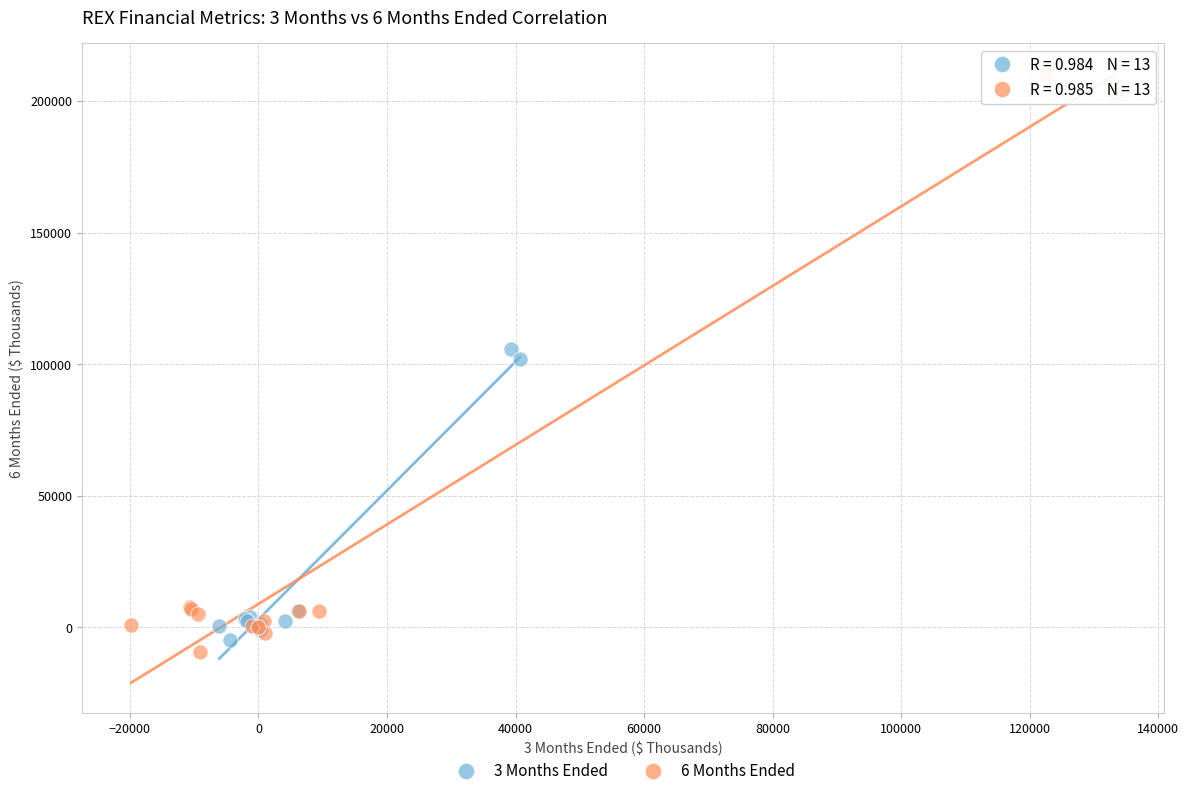

Which series reaches the maximum Y coordinate?

6 Months Ended